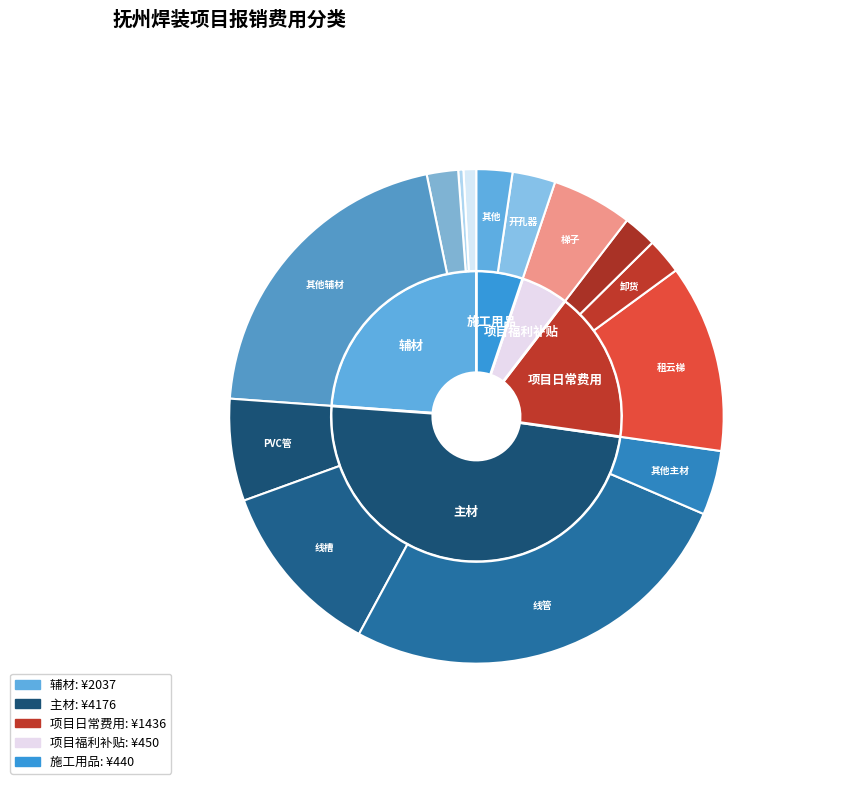

Which slice is the largest?

主材